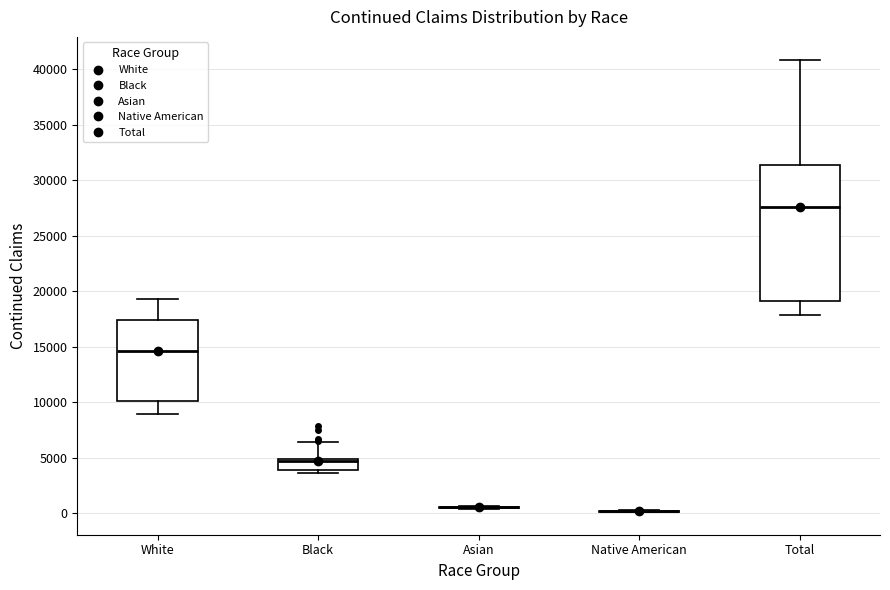

Where does the upper whisker of the box for White end on the y-axis? The values are not printed on the chart, so give them approximately, as read against the axis.

19500